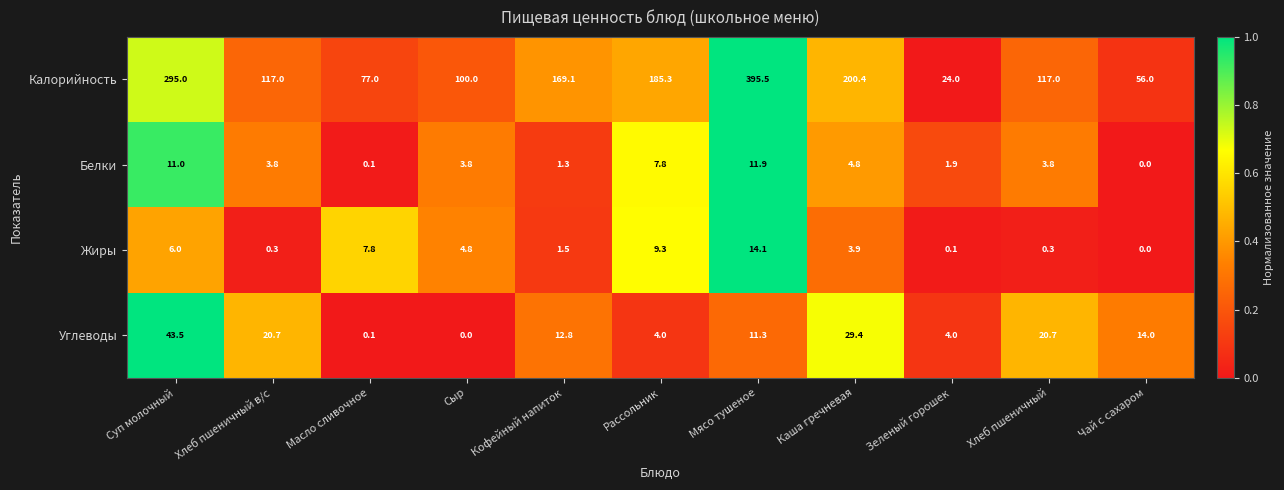

What is the spread (max minus min) of values at Хлеб пшеничный?

116.7